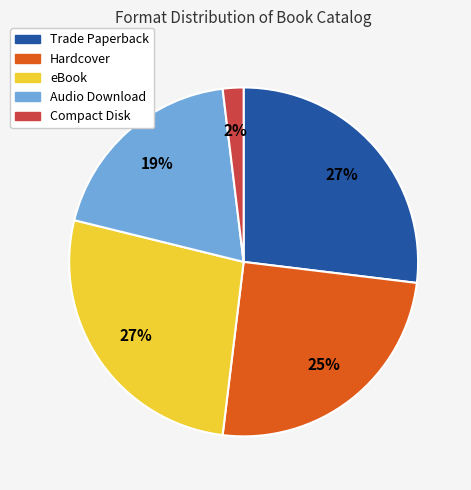

Between Trade Paperback and Audio Download, which is larger?

Trade Paperback